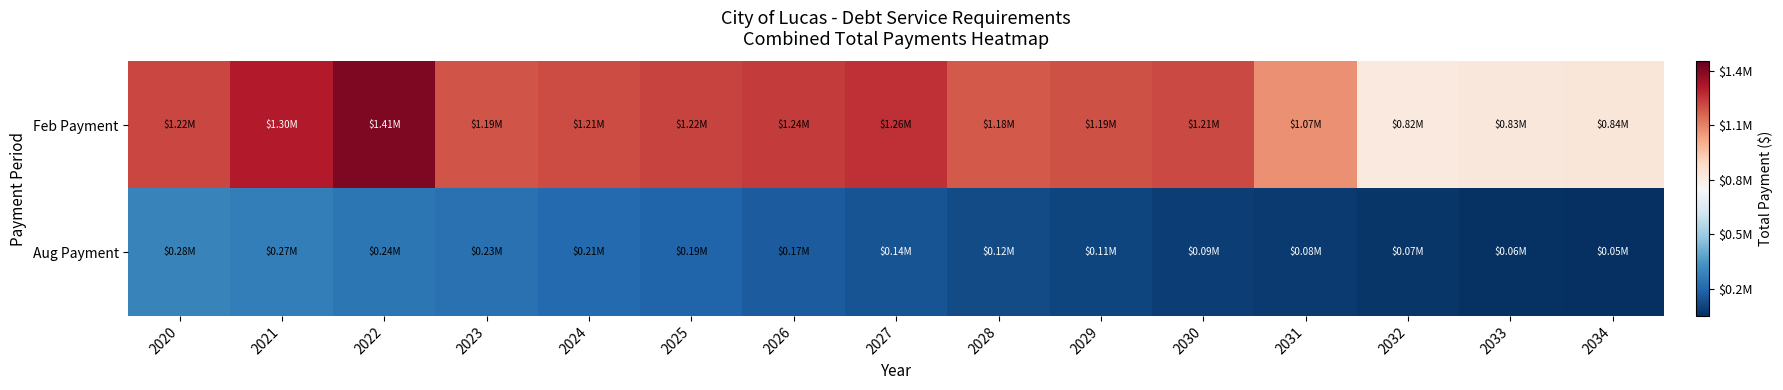

Reading left to right, extract all data points from this chart.

Feb Payment: 2020=1215220.2	2021=1304177.8	2022=1405672.2	2023=1189478.8	2024=1206378.8	2025=1222103.8	2026=1237103.8	2027=1261403.8	2028=1179778.8	2029=1194478.8	2030=1214153.8	2031=1067328.8	2032=817428.8	2033=827353.8	2034=837003.8
Aug Payment: 2020=284177.8	2021=265672.2	2022=244478.8	2023=226378.8	2024=207103.8	2025=187103.8	2026=166403.8	2027=144778.8	2028=124478.8	2029=109153.8	2030=92328.8	2031=77428.8	2032=67353.8	2033=57003.8	2034=46378.8